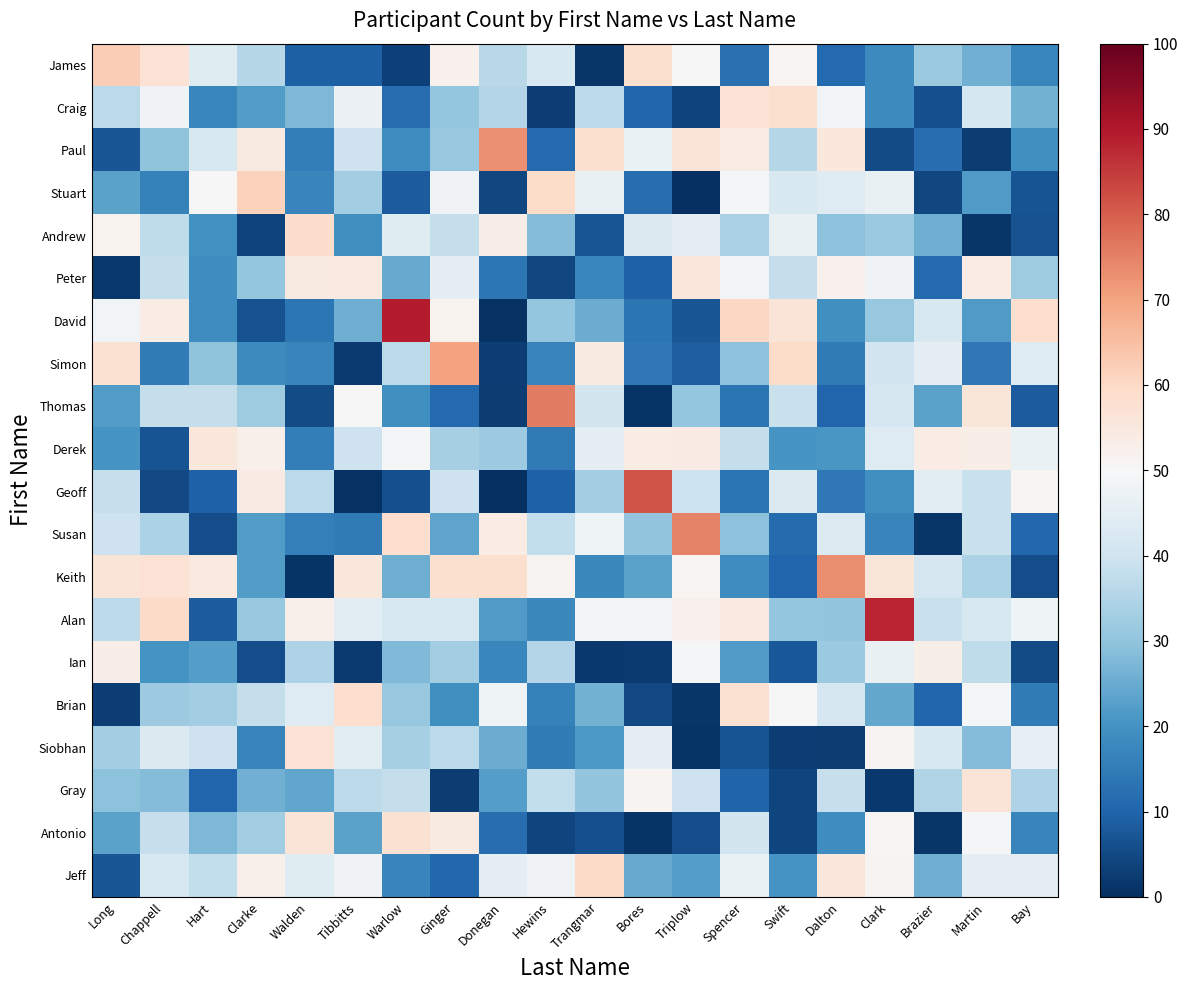

At Walden, list the series in order from smallest to largest.

Keith, Thomas, James, David, Derek, Paul, Susan, Stuart, Simon, Gray, Craig, Ian, Geoff, Brian, Jeff, Alan, Peter, Antonio, Siobhan, Andrew